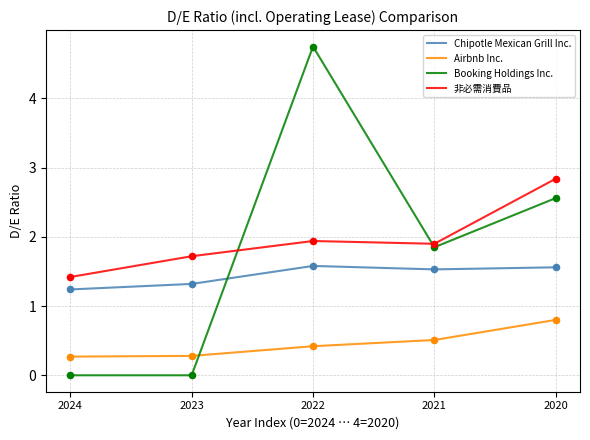

Which series has the widest spread of values?

Booking Holdings Inc.